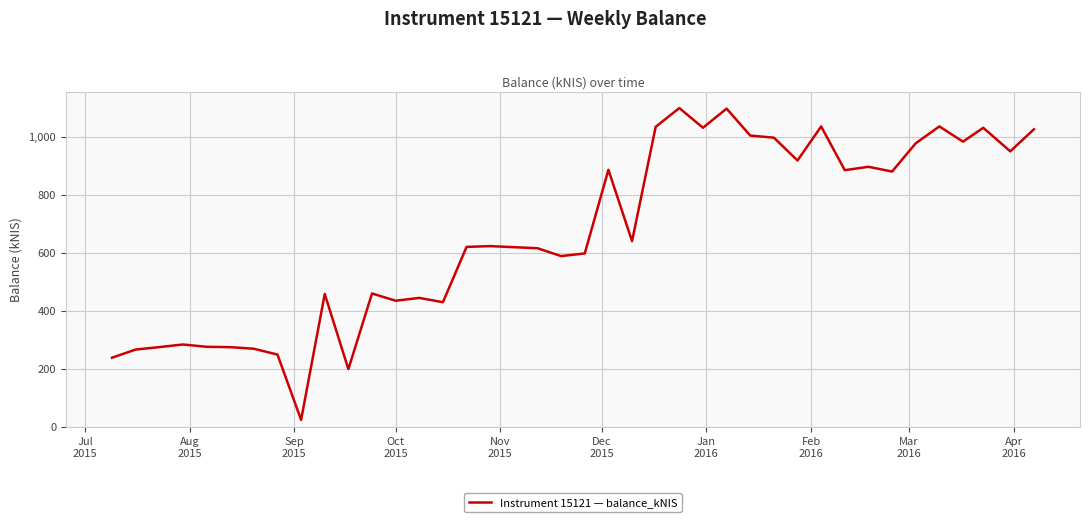

What is the smallest value displayed?

25.5